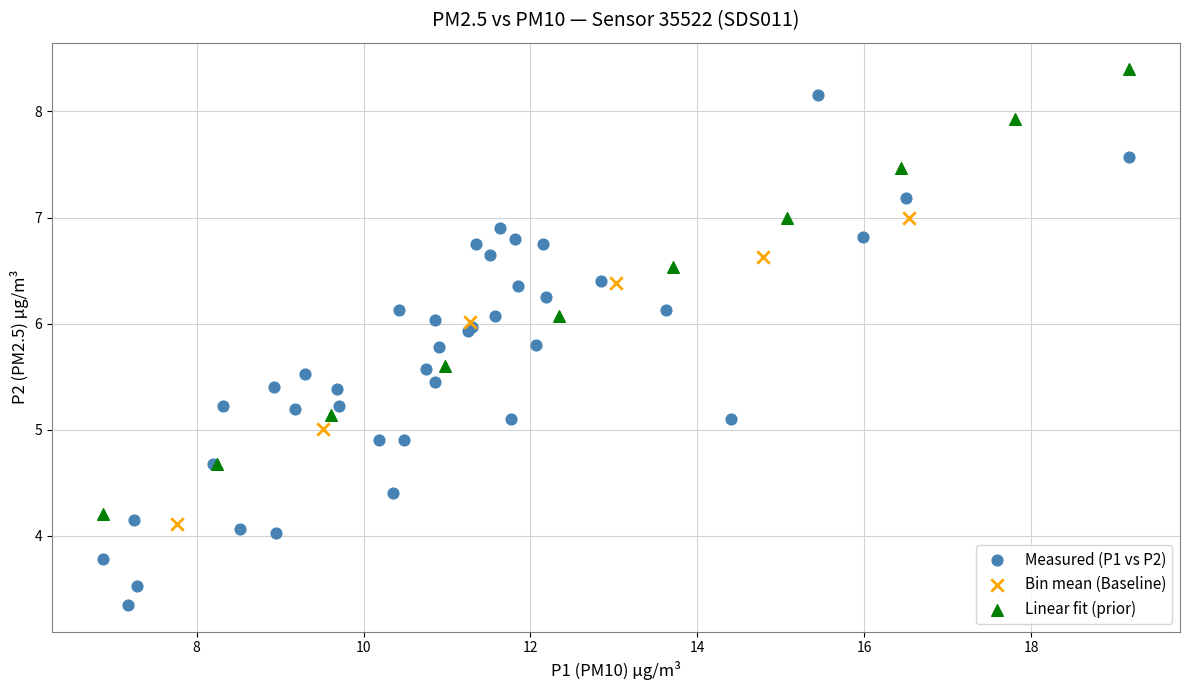

Which series reaches the minimum Y coordinate?

Measured (P1 vs P2)